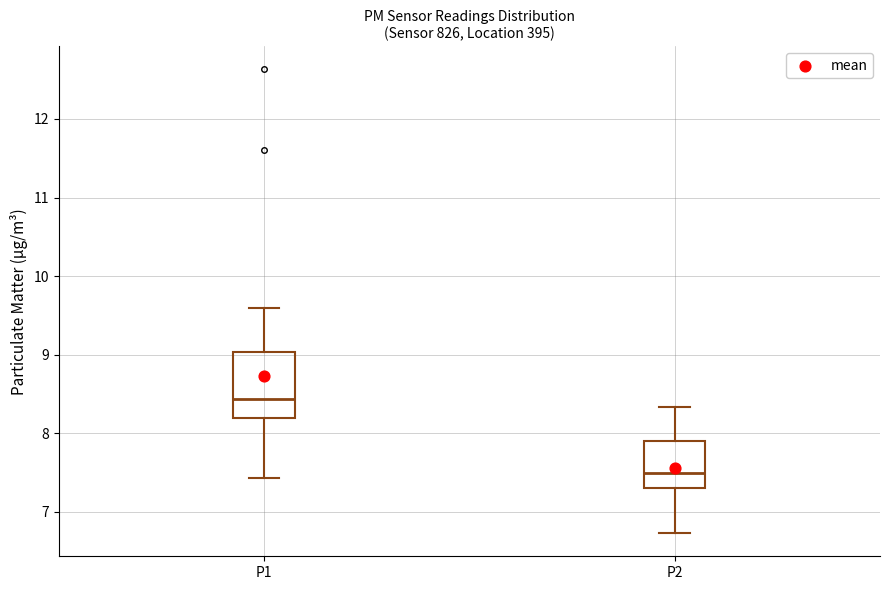

Where is the upper edge of the box for P1 on the y-axis? The values are not printed on the chart, so give them approximately, as read against the axis.

9.0